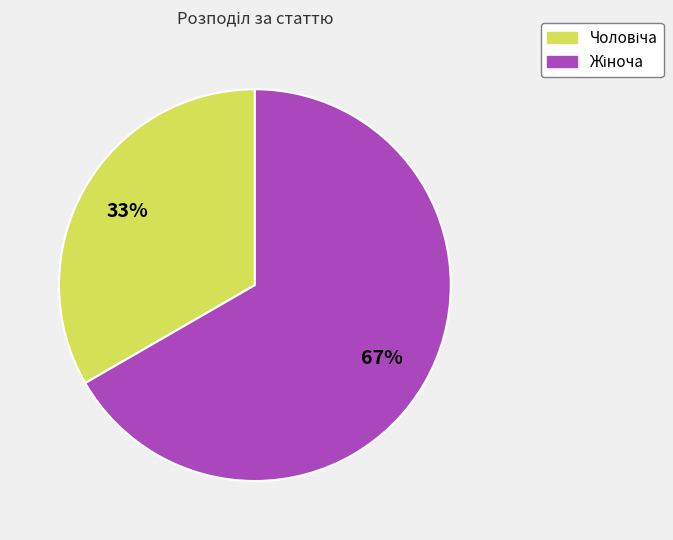

Does any single category account for the majority?

Yes